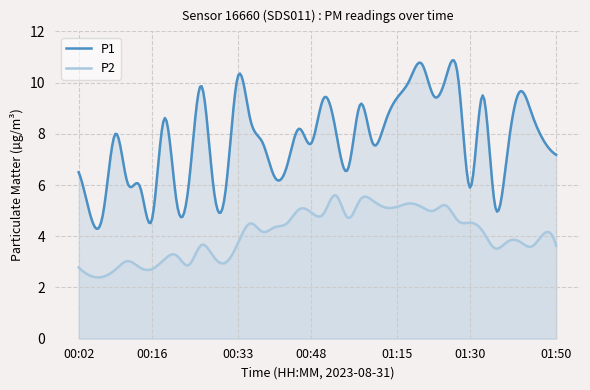

Which series has the largest total across all categories?

P1